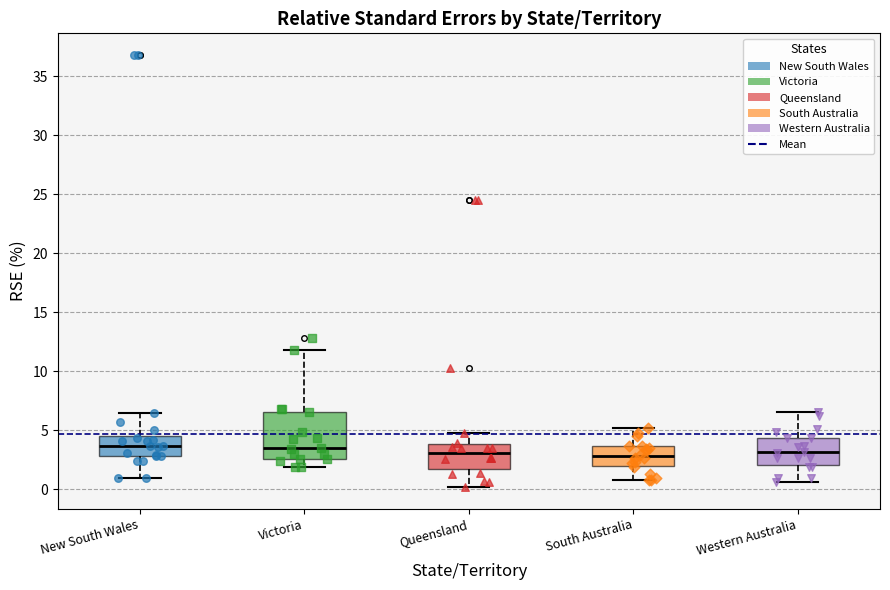

Where does the lower whisker of the box for New South Wales end on the y-axis? The values are not printed on the chart, so give them approximately, as read against the axis.

1.0